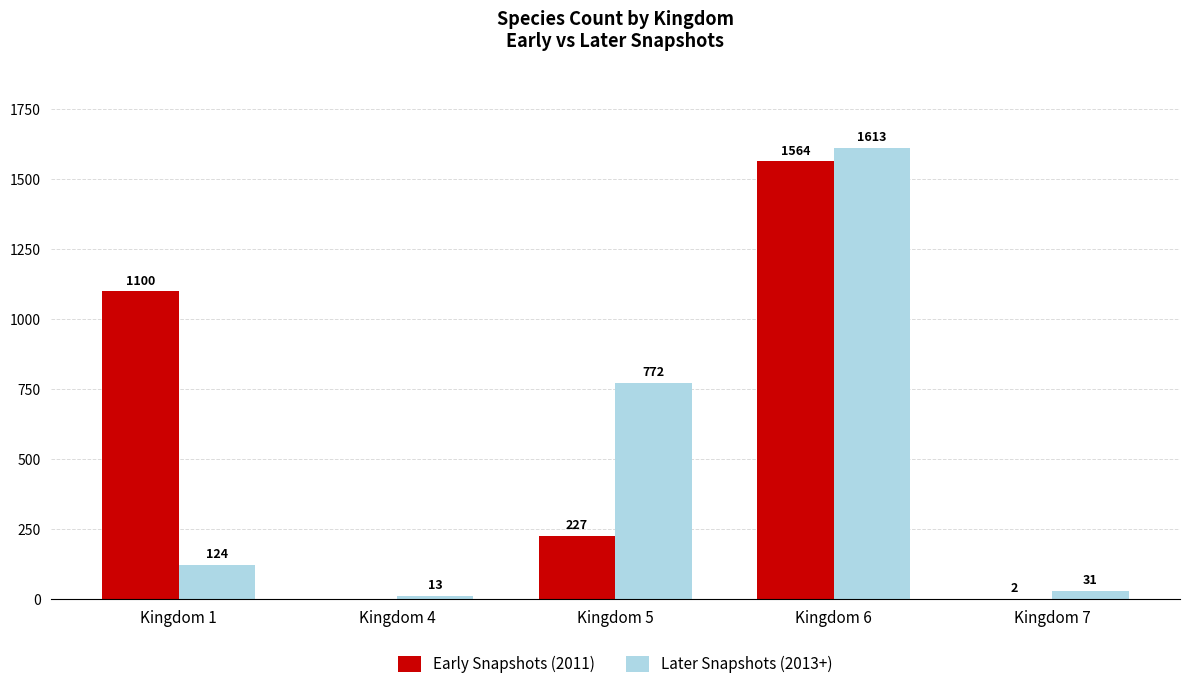

What is the total value across all series at Kingdom 7?

33